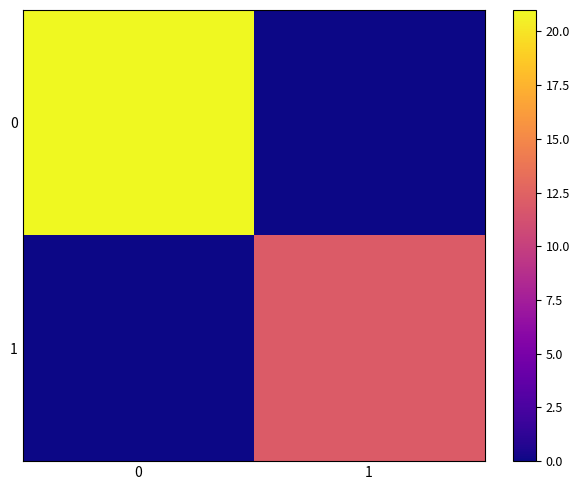

At how many categories does at least one series exceed 12?

1